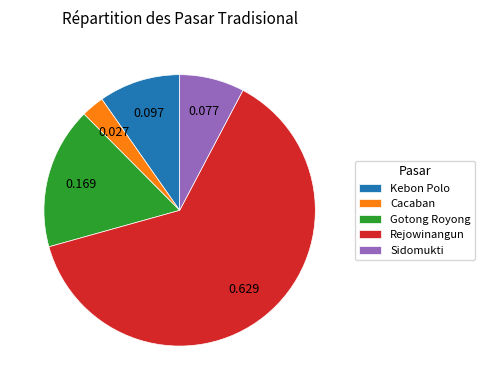

Do Gotong Royong and Rejowinangun together represent more than half of the pie?

Yes